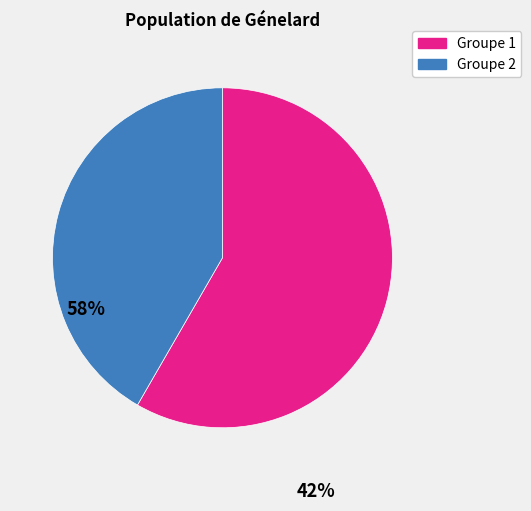

Is there any slice that represents more than half of the pie?

Yes